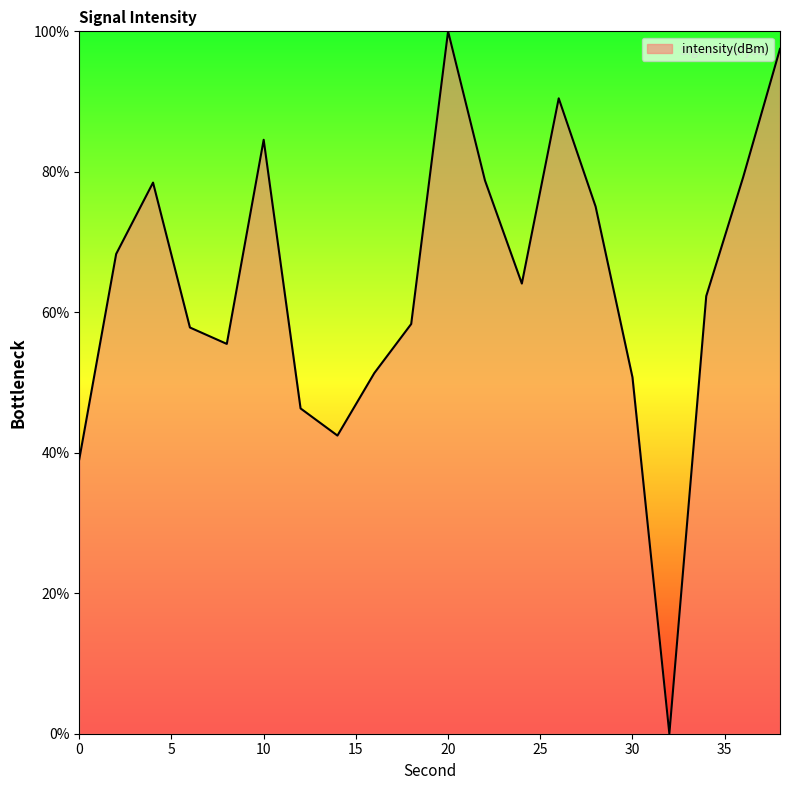

How many lines are shown in the chart?

1